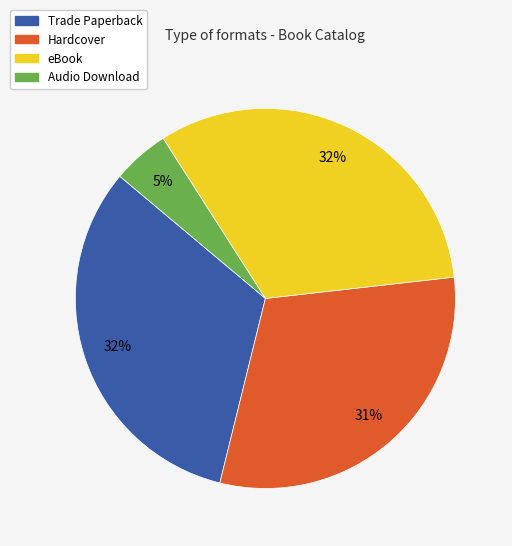

Do eBook and Audio Download together represent more than half of the pie?

No